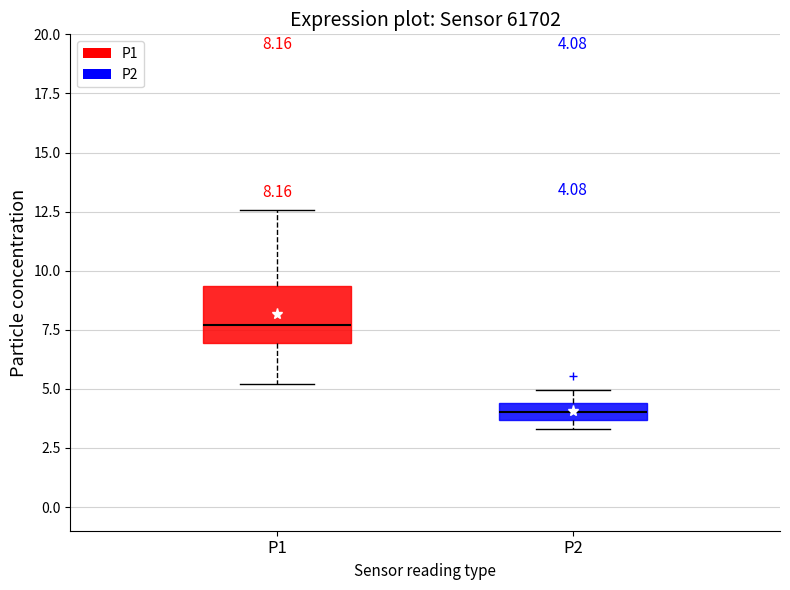

Comparing the boxes themselves (not the whiskers), which one is the tallest?

P1